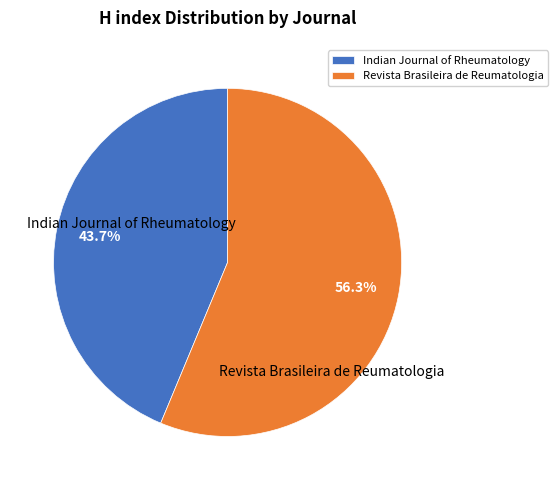

What portion of the pie excludes Indian Journal of Rheumatology?

56.3%